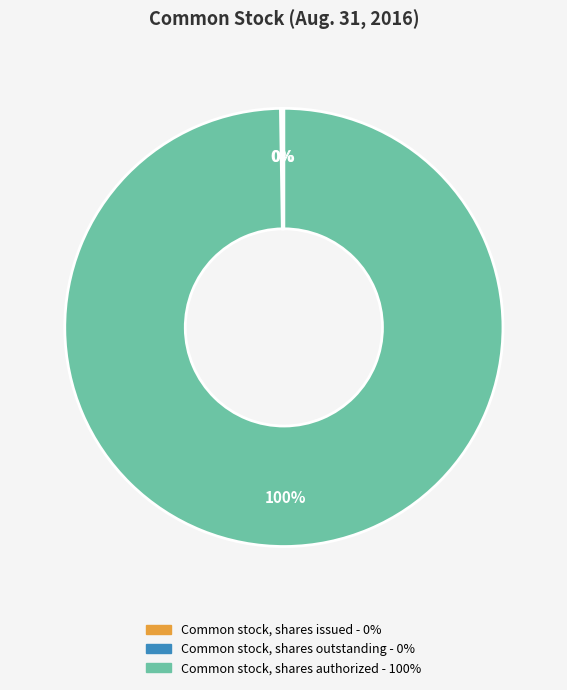

What percentage is the Common stock, shares authorized slice, to the nearest percent?

100%